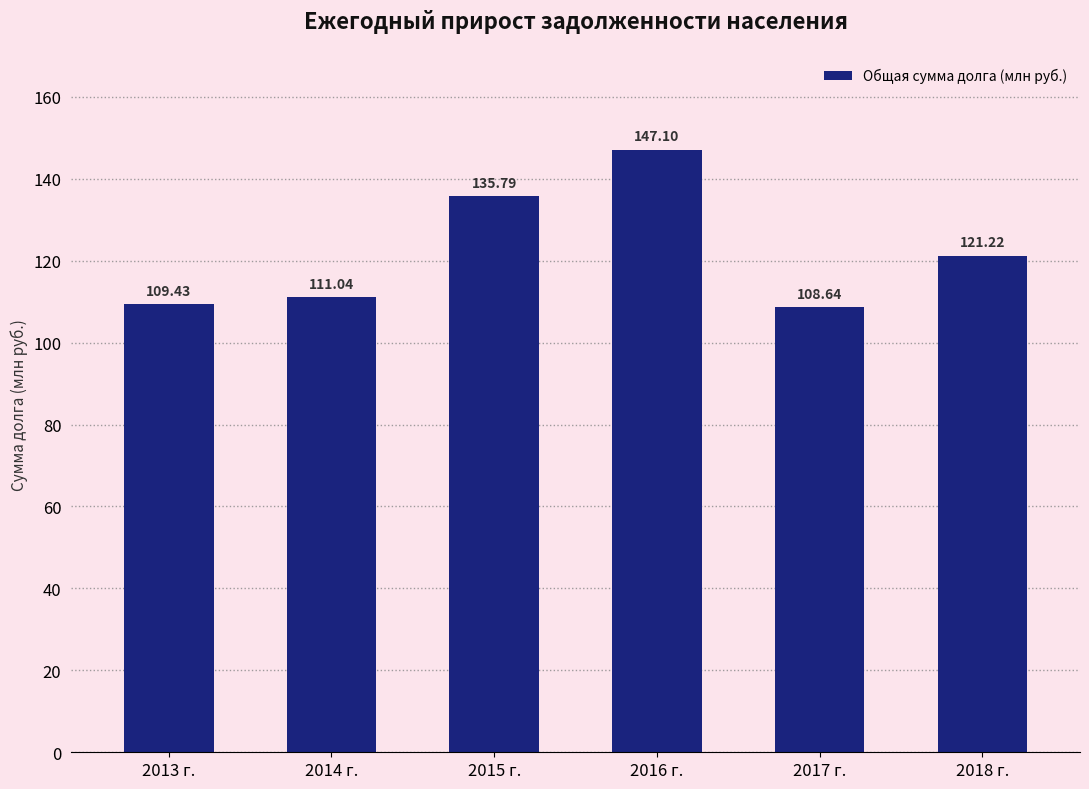

Is it true that the value at 2018 г. is 161.2?

False